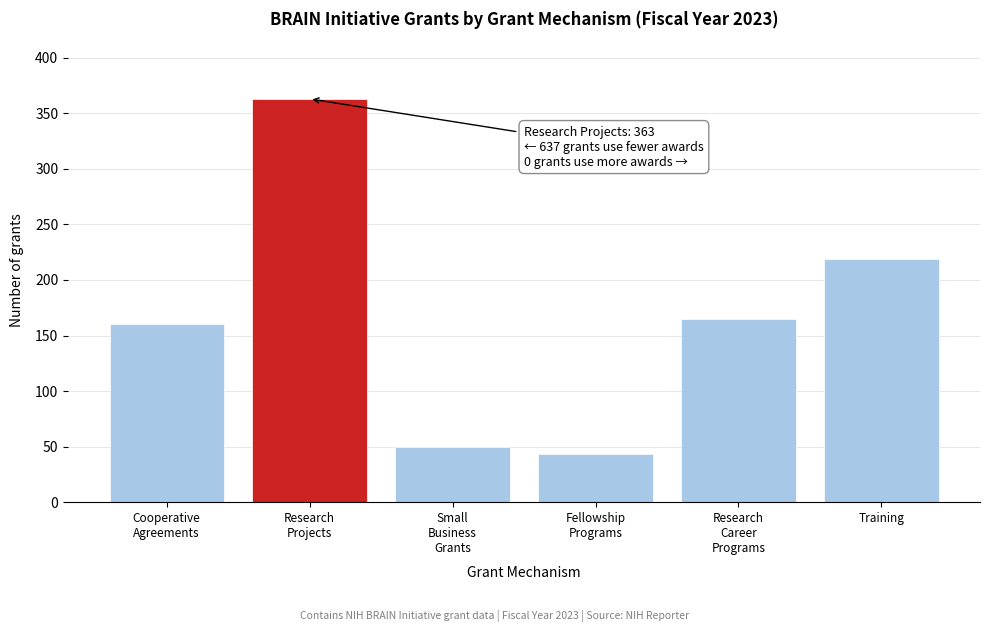

Reading left to right, extract all data points from this chart.

160	363	50	43	165	219